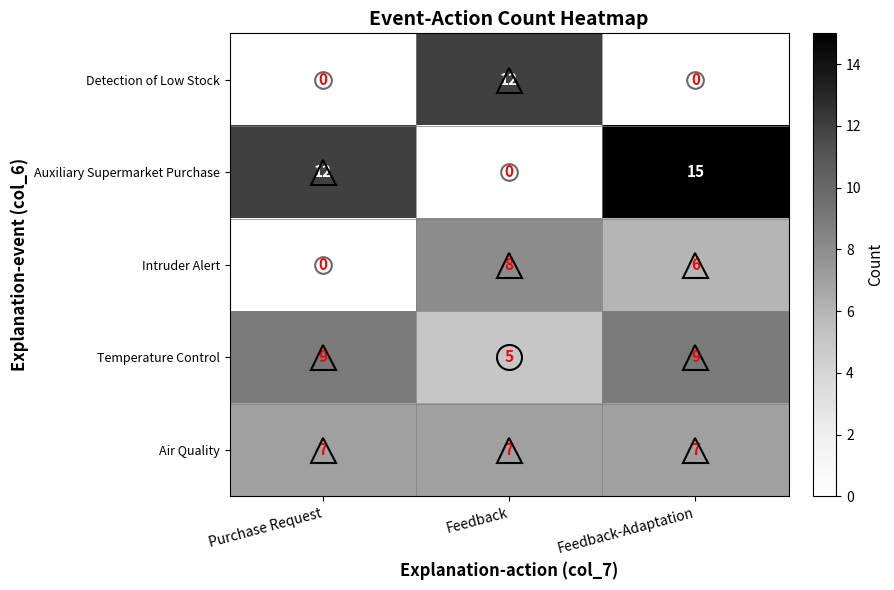

Rank the series by their maximum value, from highest to lowest.

Auxiliary Supermarket Purchase, Detection of Low Stock, Temperature Control, Intruder Alert, Air Quality